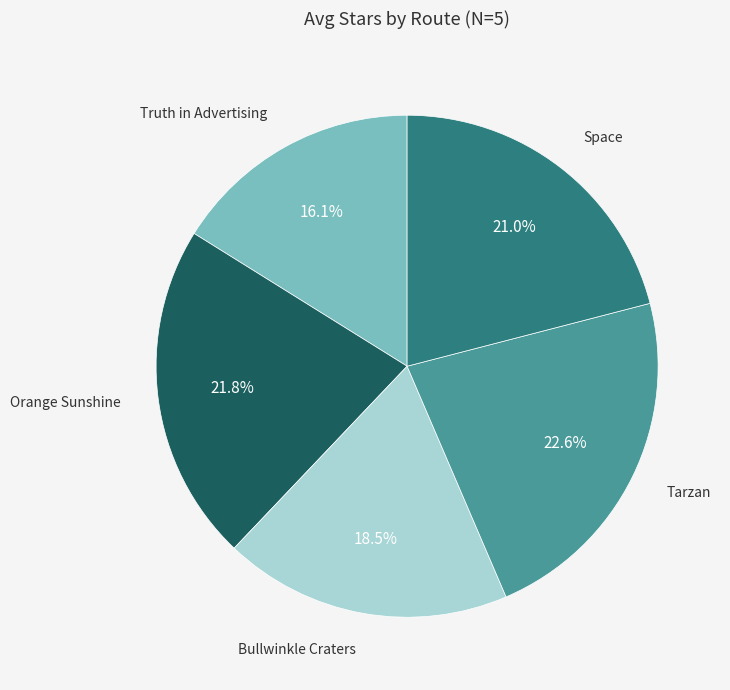

What is the largest slice in the pie chart?

Tarzan